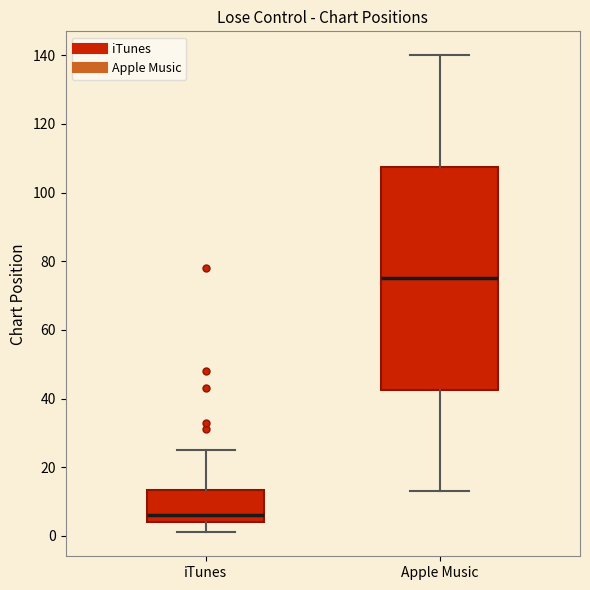

Which box has the lowest median line?

iTunes